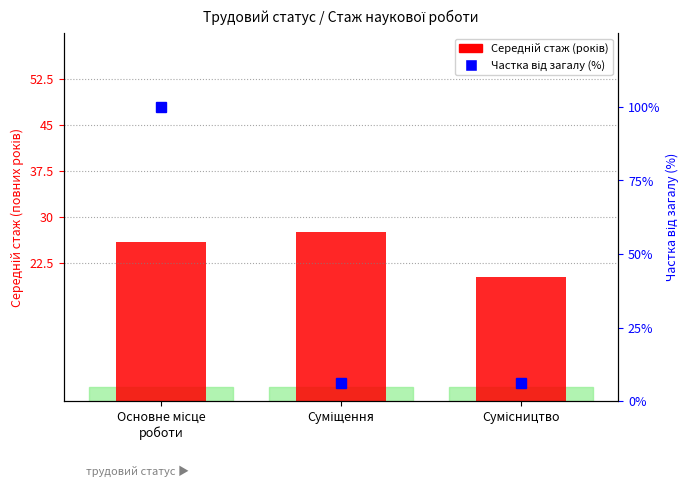

Which series changed the most between Суміщення and Сумісництво?

Середній стаж (років)